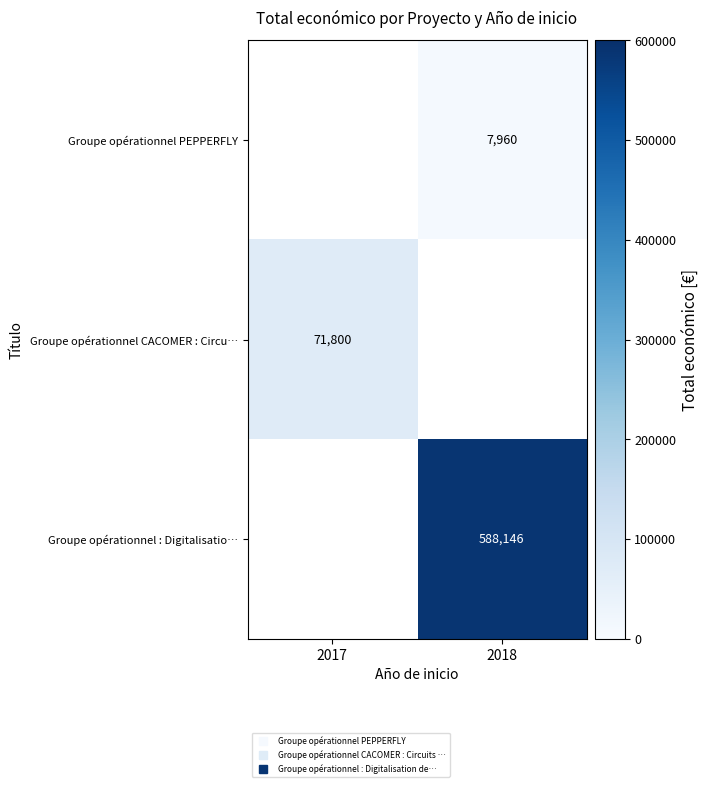

Which series has the largest range (max minus min)?

Groupe opérationnel CACOMER : Circu…